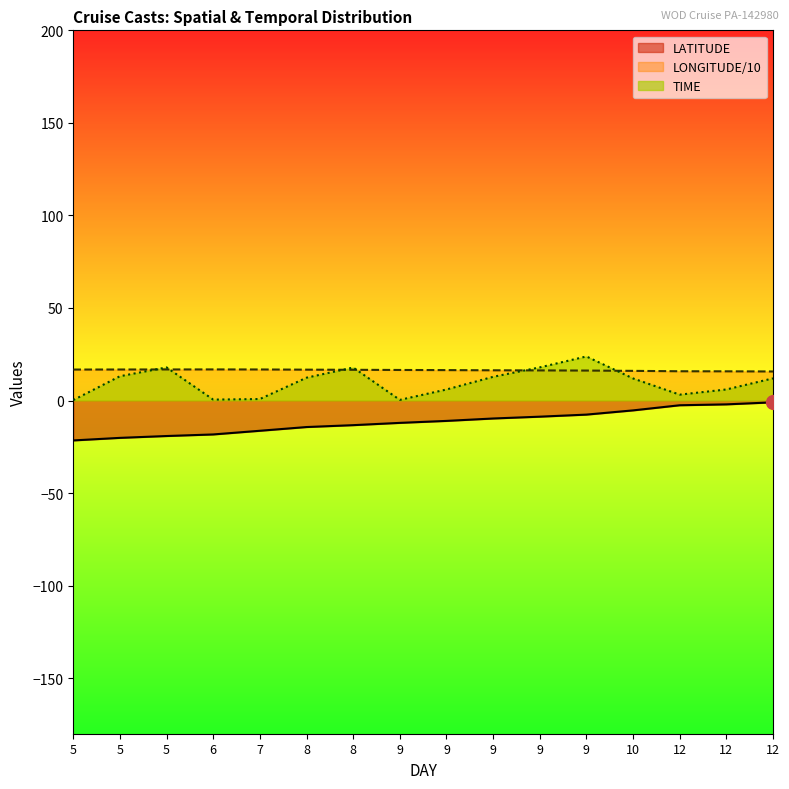

Which series has the widest spread of values?

TIME